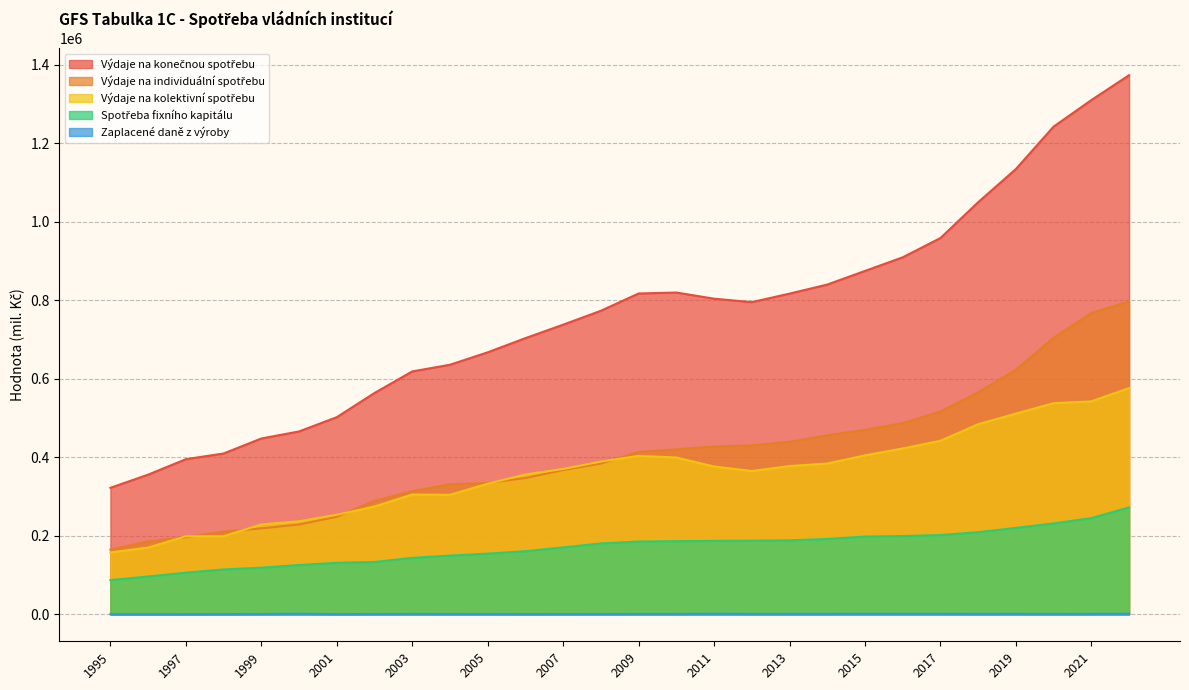

List the series in order of their peak value, lowest first.

Zaplacené daně z výroby, Spotřeba fixního kapitálu, Výdaje na kolektivní spotřebu, Výdaje na individuální spotřebu, Výdaje na konečnou spotřebu